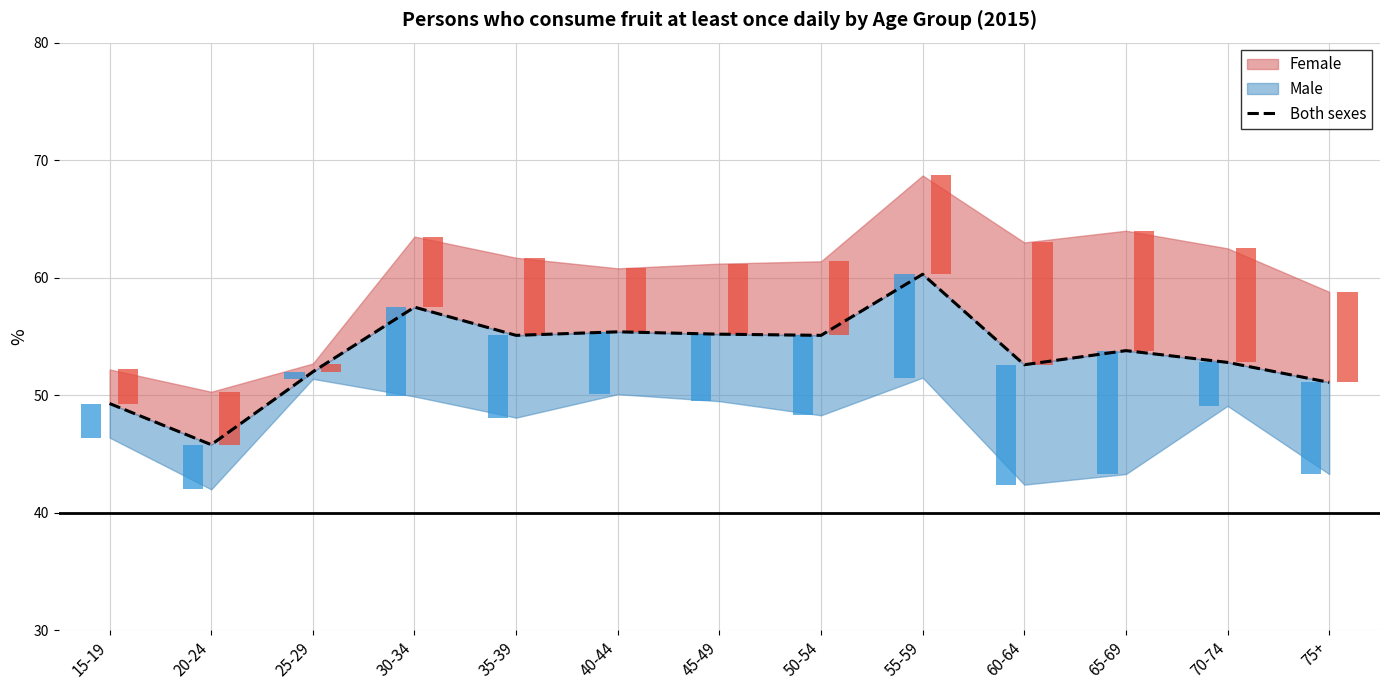

Reading right to left, list all the values displayed in this chart.

51.1	52.8	53.8	52.6	60.3	55.1	55.2	55.4	55.1	57.5	52.0	45.8	49.3